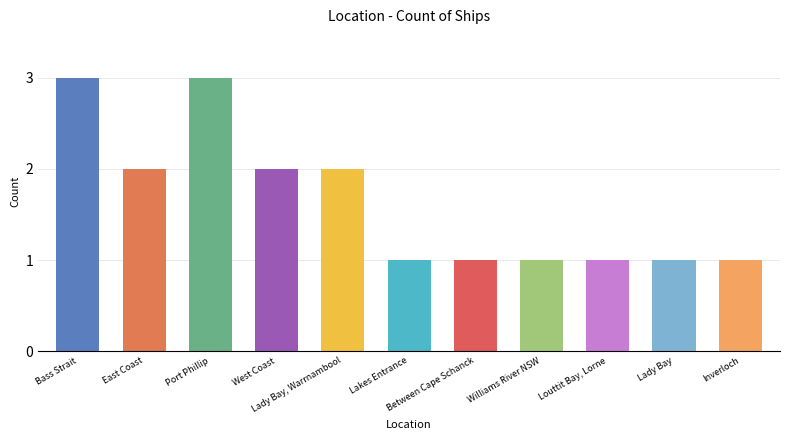

Count the number of data series in this chart.

1